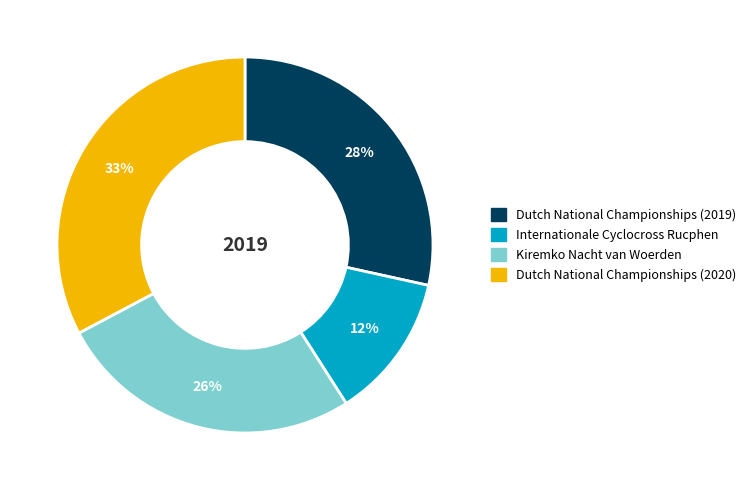

How many slices are in this pie chart?

4